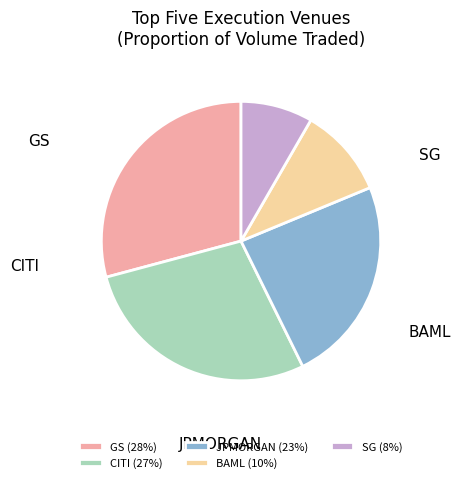

How many slices are in this pie chart?

5